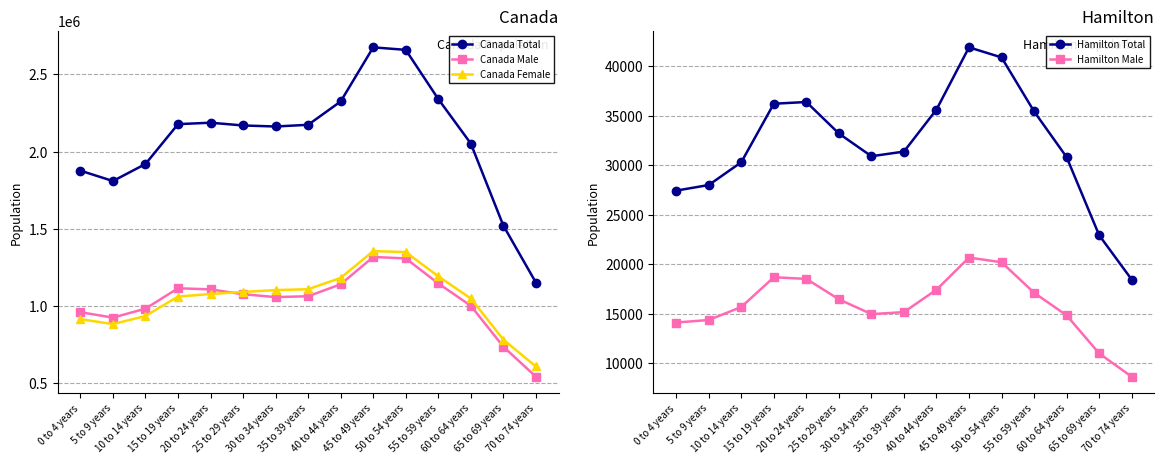

Reading left to right, transcribe all the data shown in this chart.

Canada Total: 0 to 4 years=1877095	5 to 9 years=1809895	10 to 14 years=1920355	15 to 19 years=2178135	20 to 24 years=2187450	25 to 29 years=2169590	30 to 34 years=2162905	35 to 39 years=2173930	40 to 44 years=2324875	45 to 49 years=2675130	50 to 54 years=2658965	55 to 59 years=2340635	60 to 64 years=2052670	65 to 69 years=1521715	70 to 74 years=1153065
Canada Male: 0 to 4 years=961150	5 to 9 years=925965	10 to 14 years=983995	15 to 19 years=1115845	20 to 24 years=1108775	25 to 29 years=1077275	30 to 34 years=1058810	35 to 39 years=1064200	40 to 44 years=1141720	45 to 49 years=1318715	50 to 54 years=1309030	55 to 59 years=1147300	60 to 64 years=1002690	65 to 69 years=738010	70 to 74 years=543435
Canada Female: 0 to 4 years=915945	5 to 9 years=883935	10 to 14 years=936360	15 to 19 years=1062295	20 to 24 years=1078670	25 to 29 years=1092315	30 to 34 years=1104095	35 to 39 years=1109735	40 to 44 years=1183155	45 to 49 years=1356420	50 to 54 years=1349940	55 to 59 years=1193335	60 to 64 years=1049985	65 to 69 years=783705	70 to 74 years=609630
Hamilton Total: 0 to 4 years=27430	5 to 9 years=27995	10 to 14 years=30295	15 to 19 years=36200	20 to 24 years=36375	25 to 29 years=33195	30 to 34 years=30900	35 to 39 years=31370	40 to 44 years=35610	45 to 49 years=41890	50 to 54 years=40875	55 to 59 years=35425	60 to 64 years=30810	65 to 69 years=22930	70 to 74 years=18455
Hamilton Male: 0 to 4 years=14115	5 to 9 years=14370	10 to 14 years=15685	15 to 19 years=18685	20 to 24 years=18520	25 to 29 years=16460	30 to 34 years=14965	35 to 39 years=15165	40 to 44 years=17430	45 to 49 years=20670	50 to 54 years=20200	55 to 59 years=17120	60 to 64 years=14840	65 to 69 years=11000	70 to 74 years=8645